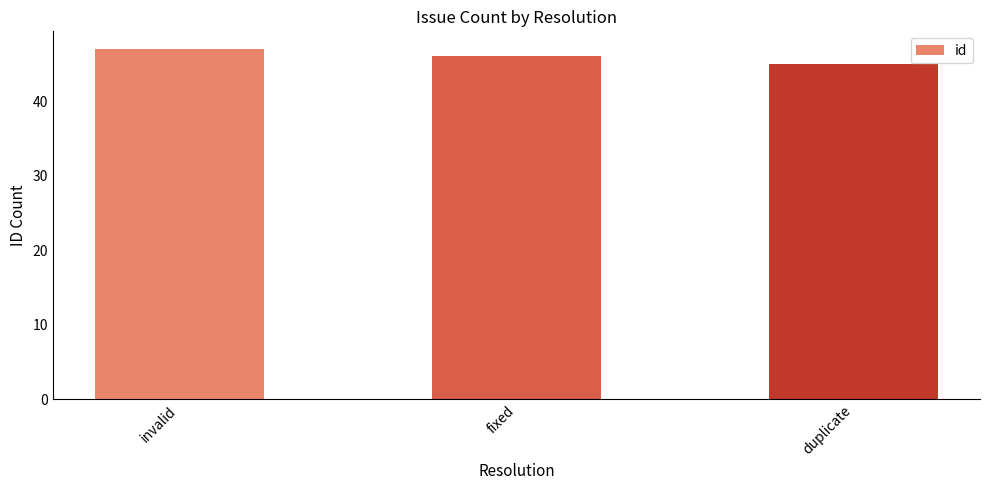

Rank the categories by value from lowest to highest.

duplicate, fixed, invalid